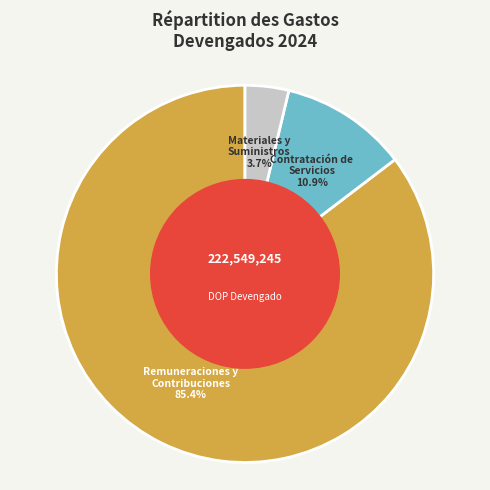

Is there any slice that represents more than half of the pie?

Yes